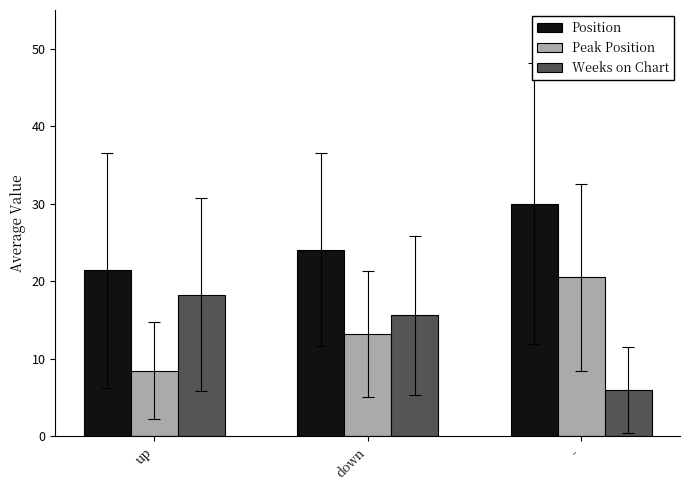

Rank the series by their maximum value, from lowest to highest.

Weeks on Chart, Peak Position, Position